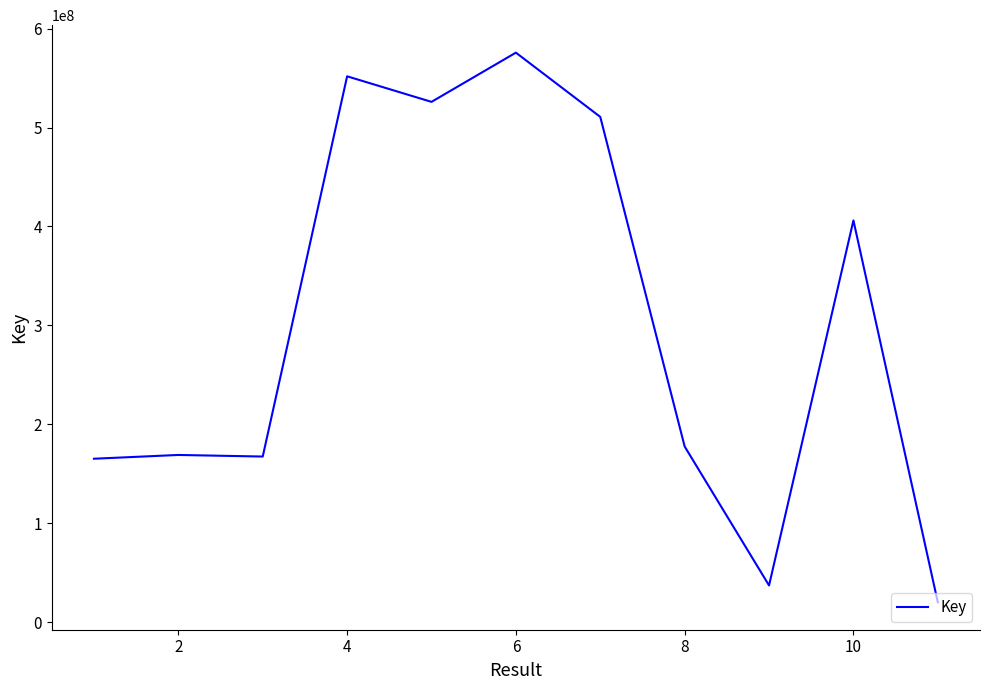

What is the maximum value shown in the chart?

575670205